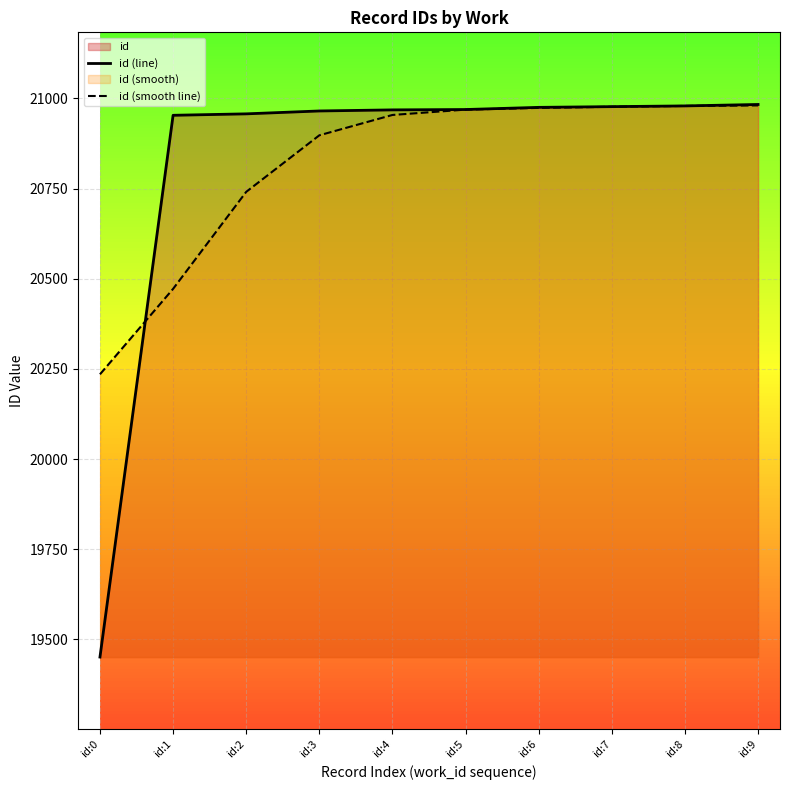

What is the total value across all series at id:4?

41921.9